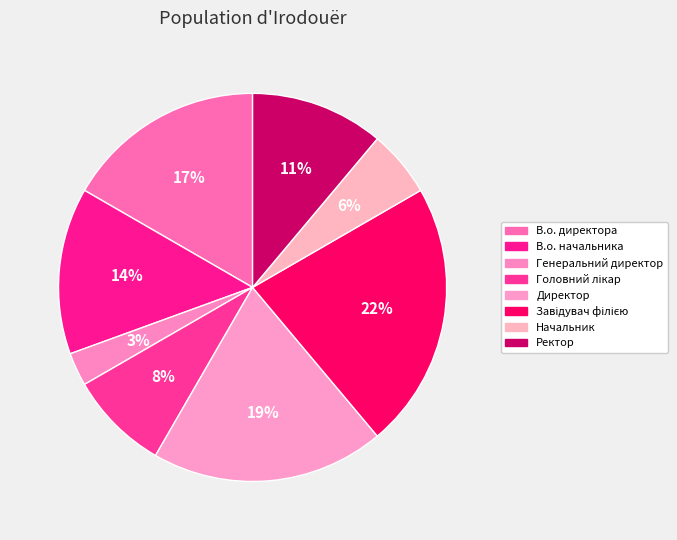

What percentage is the Ректор slice, to the nearest percent?

11%